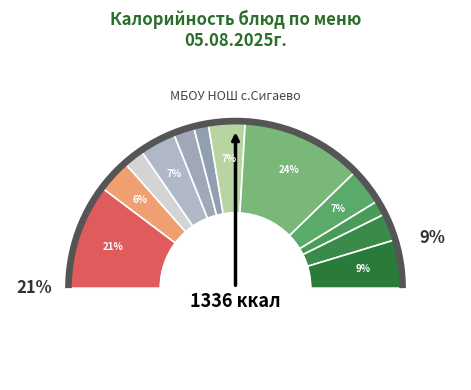

Does any single category account for the majority?

No